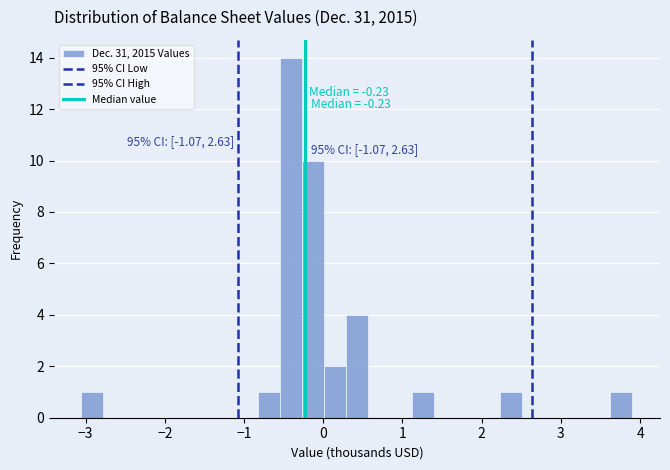

Around what value on the x-axis is the tallest bar? Give the approximate position of its centre, as read against the axis.

-0.4